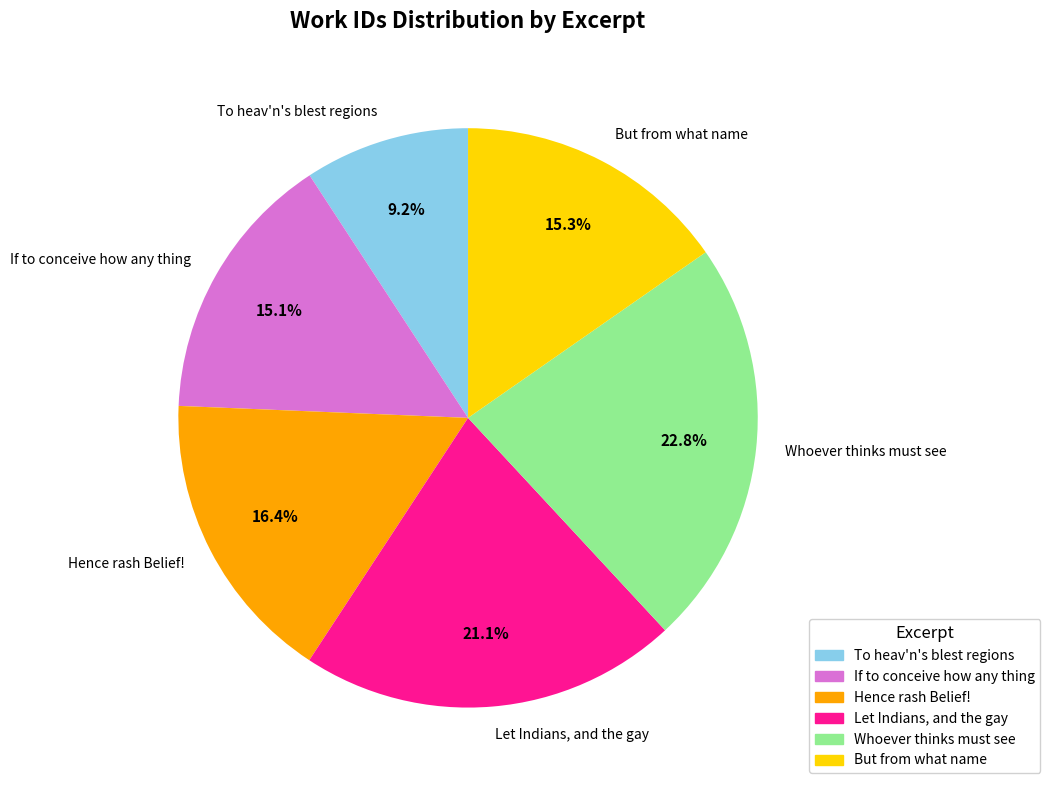

What percentage is NOT represented by If to conceive how any thing?

84.9%